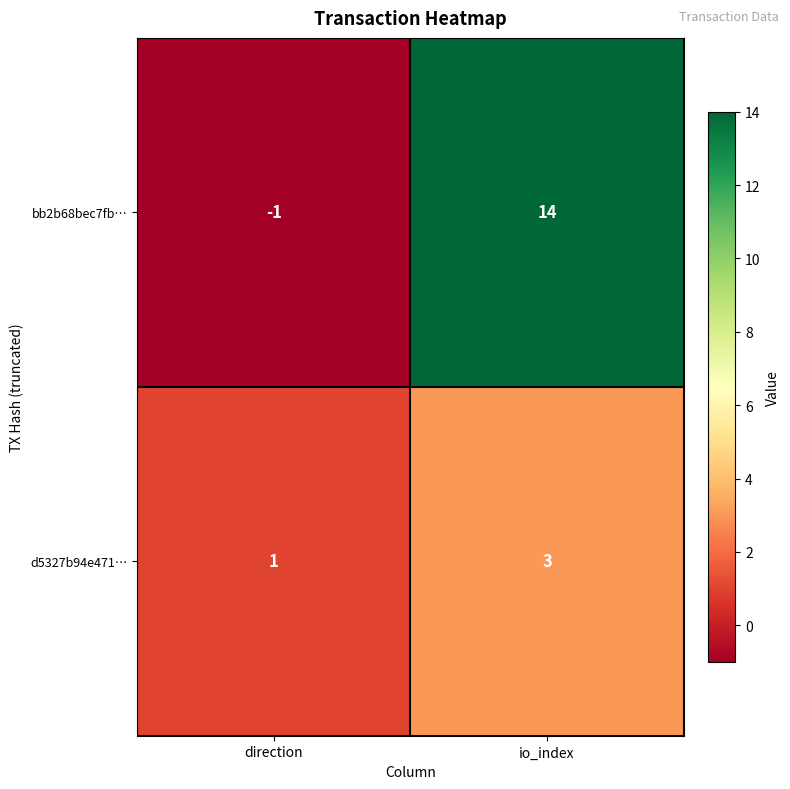

What is the sum of all d5327b94e471… values?

4